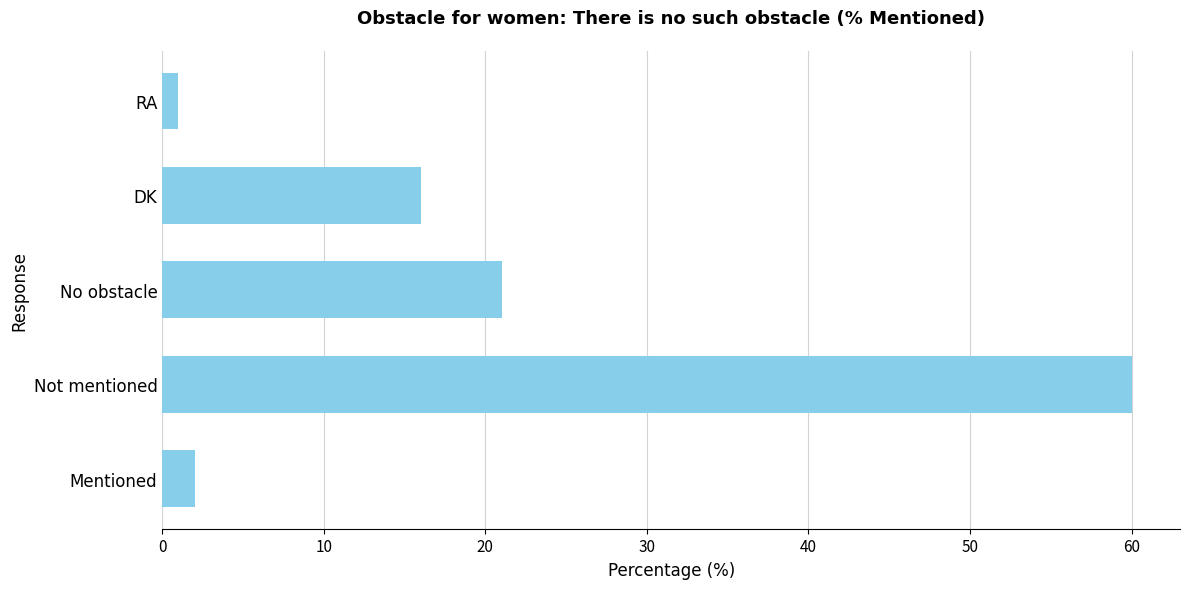

The chart shows a value of 60 at Not mentioned. True or false?

True